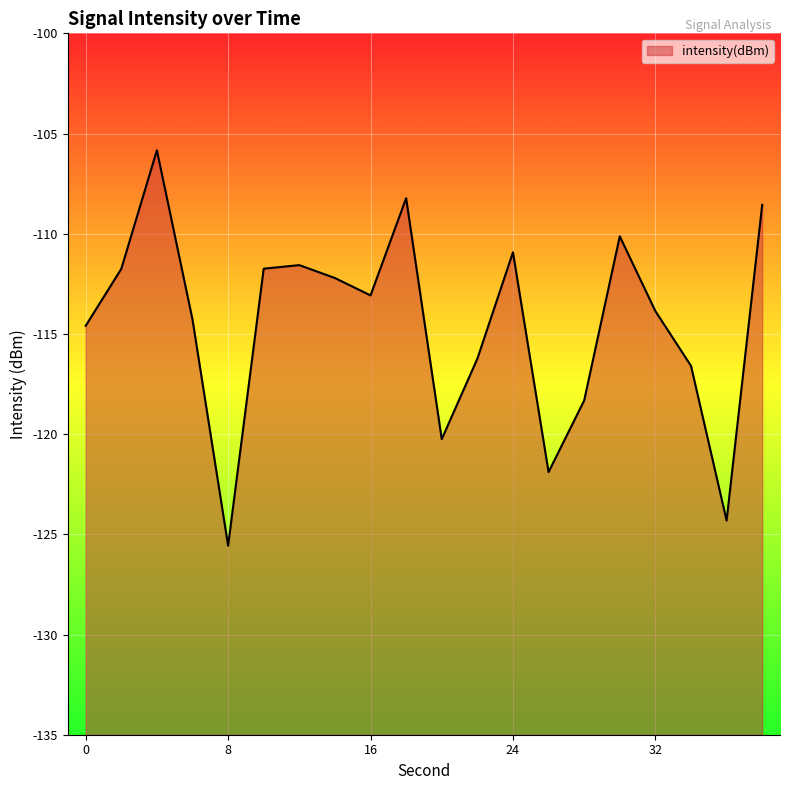

How many data points are less than -113?

11